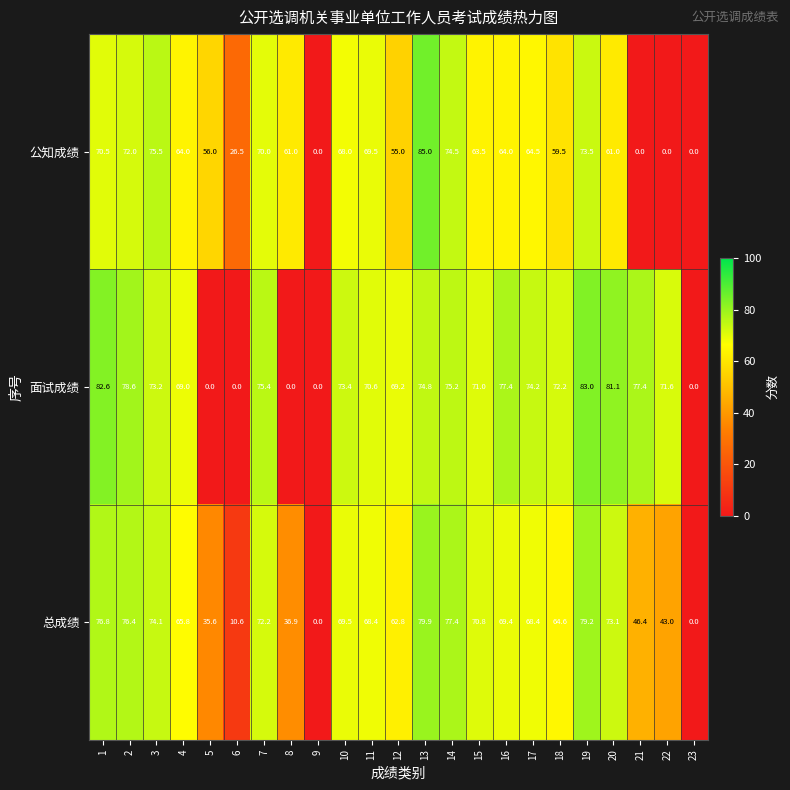

How many values in the 面试成绩 series exceed 73?

12